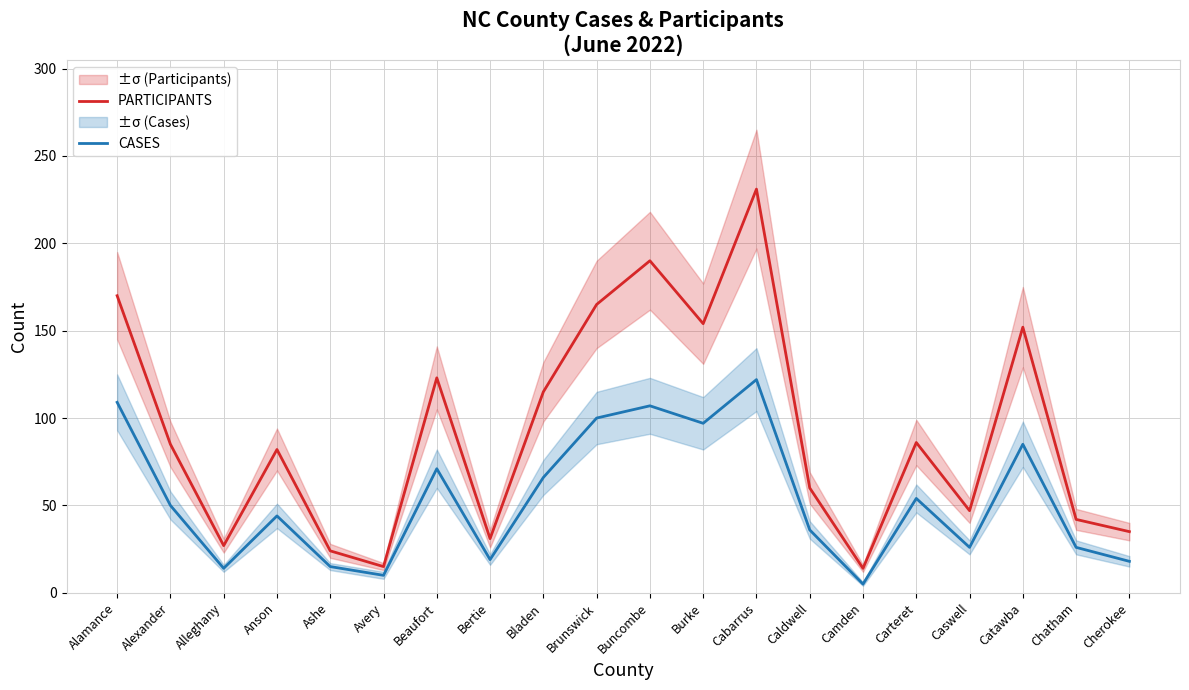

What is the total value across all series at Cherokee?

53